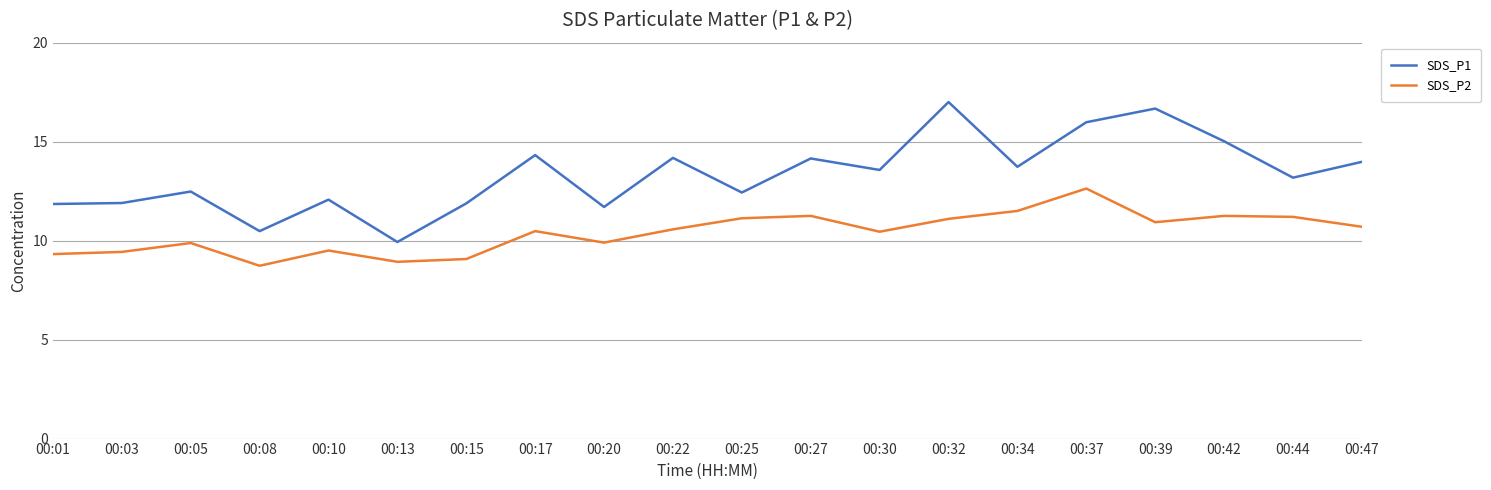

What is the difference between the highest and lowest values at 00:20?

1.8